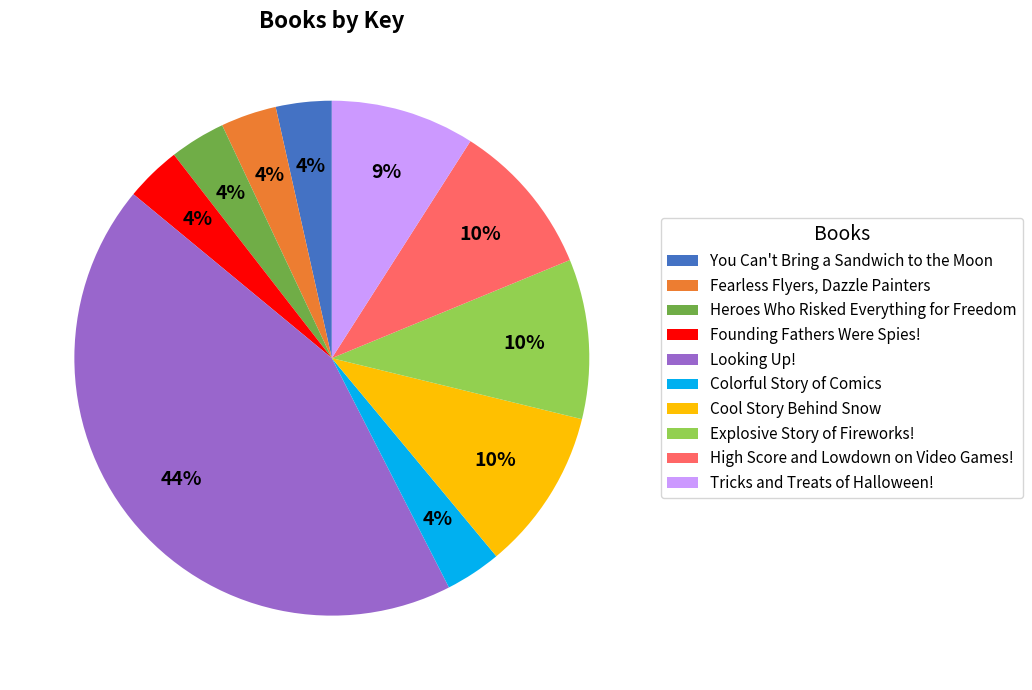

Count the number of slices in the pie.

10